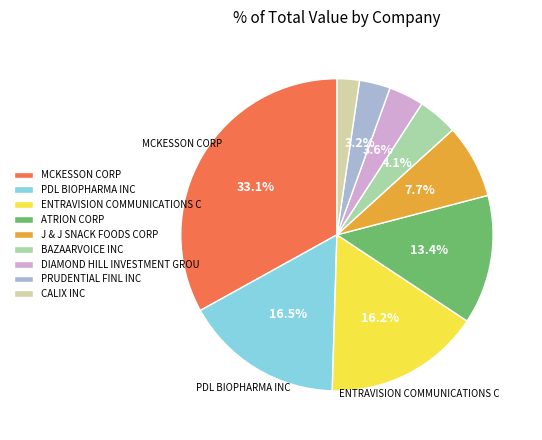

What is the largest slice in the pie chart?

MCKESSON CORP